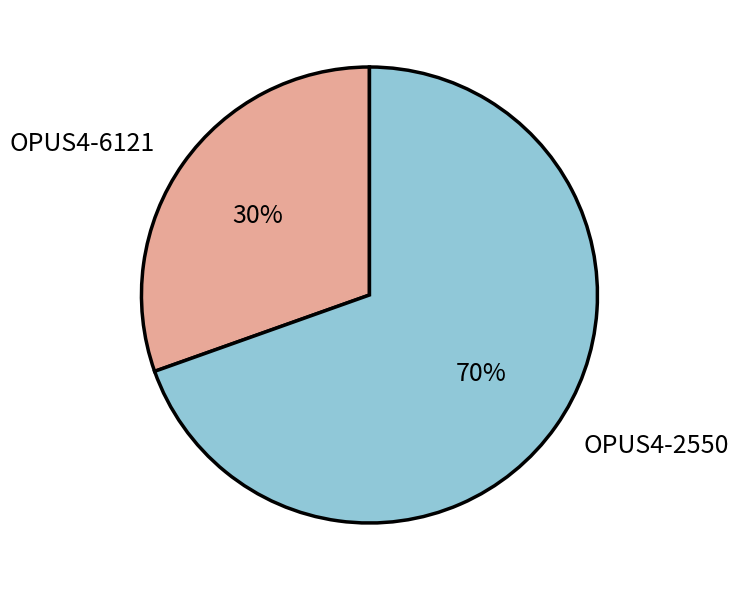

To the nearest percent, what percentage of the pie is OPUS4-6121?

30%